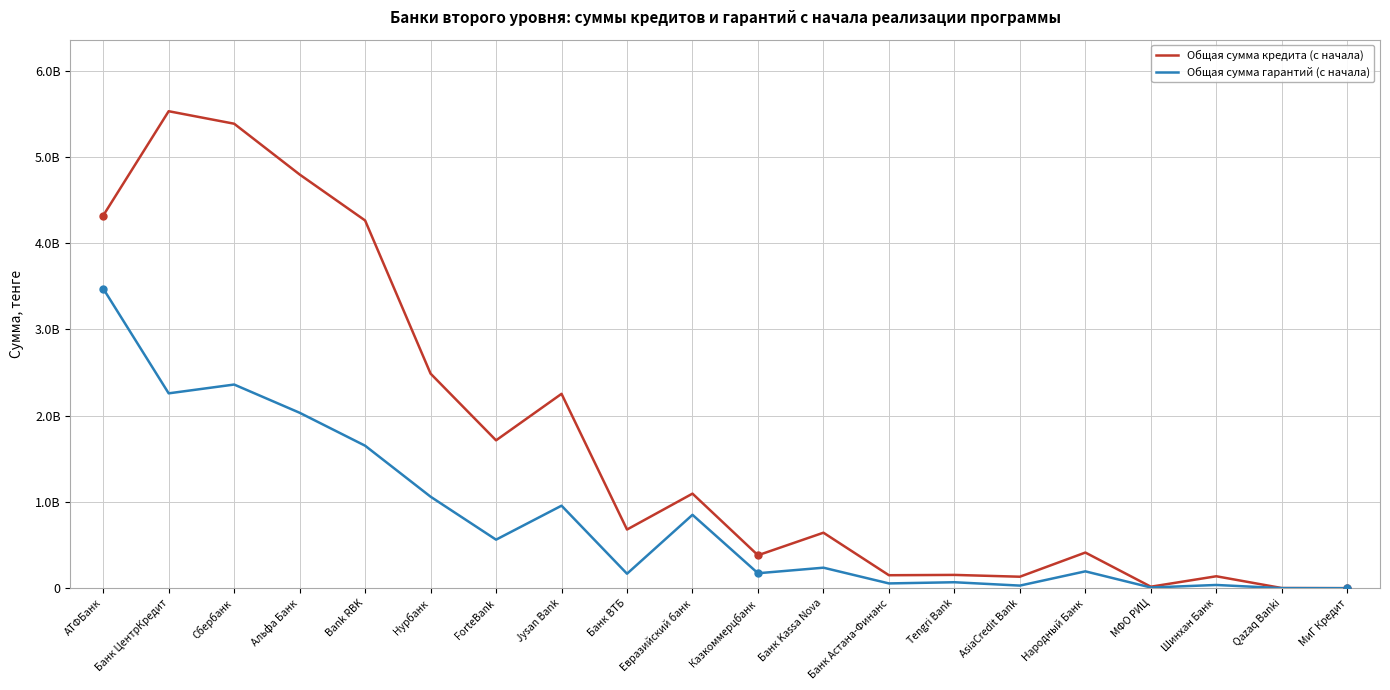

Does the chart have visible grid lines?

Yes